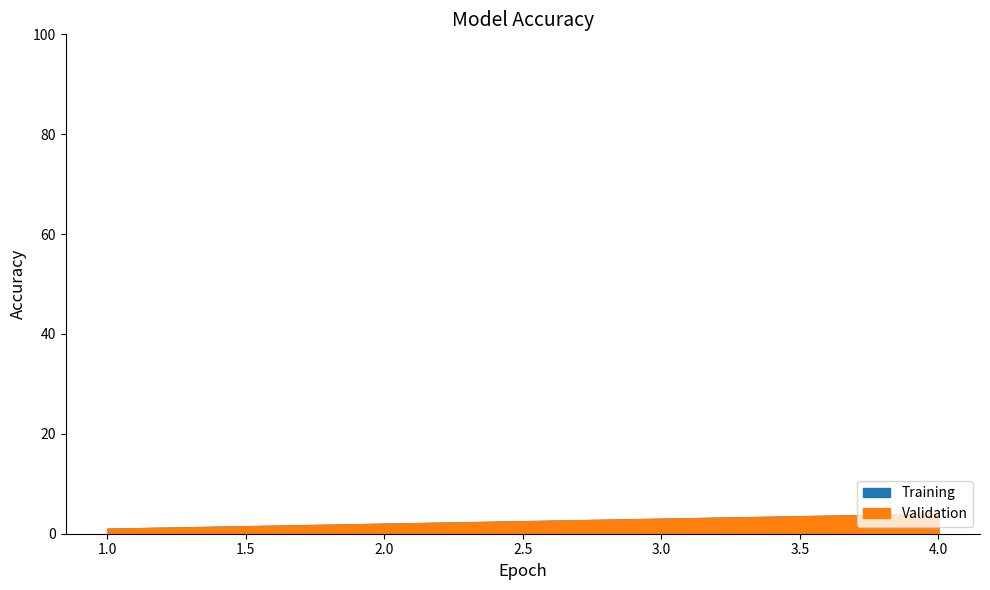

At which label is number closest to 2?

2